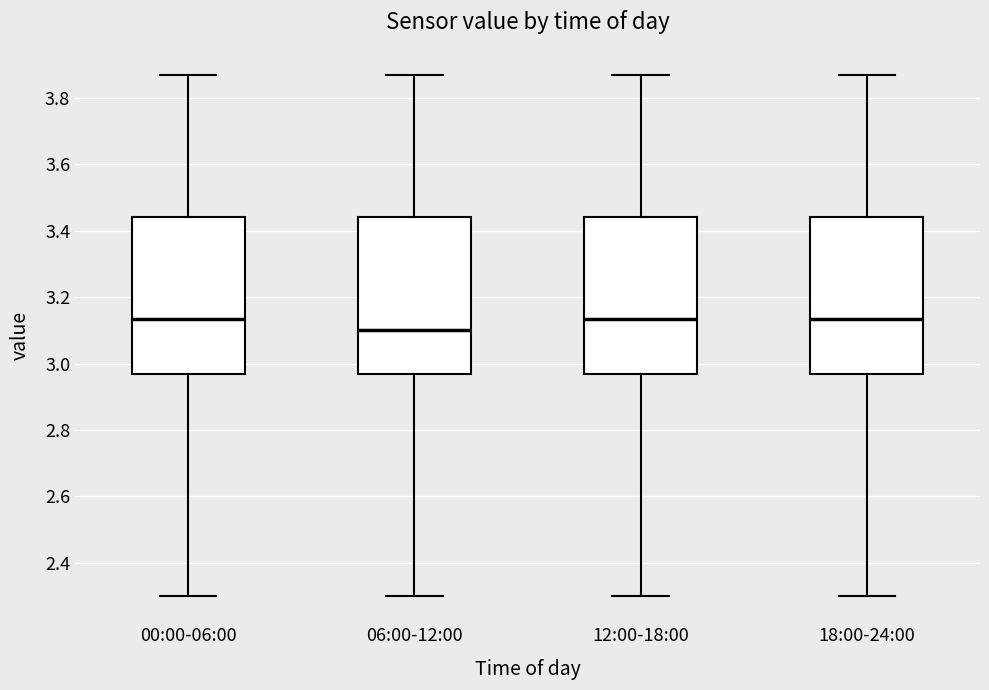

Reading left to right, transcribe this box plot: for each box, give where its median line is, the range the box spans, and where its two whiskers end, as read against the y-axis. The values are not printed on the chart, so give them approximately, as read against the axis.

00:00-06:00: median 3.14, box 2.98 to 3.44, whiskers 2.30 to 3.88
06:00-12:00: median 3.10, box 2.98 to 3.44, whiskers 2.30 to 3.88
12:00-18:00: median 3.14, box 2.98 to 3.44, whiskers 2.30 to 3.88
18:00-24:00: median 3.14, box 2.98 to 3.44, whiskers 2.30 to 3.88